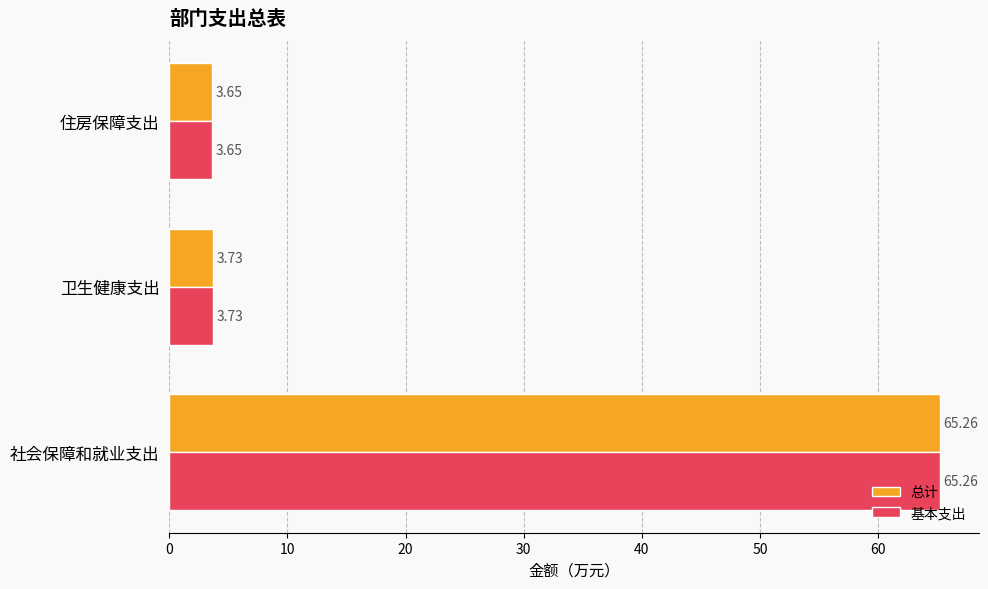

Rank the categories by 总计 value from lowest to highest.

住房保障支出, 卫生健康支出, 社会保障和就业支出